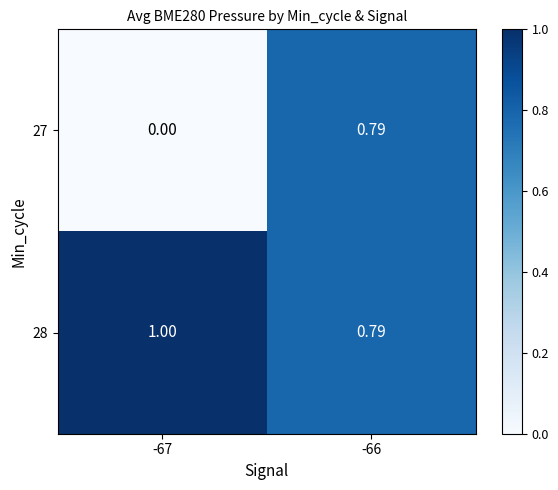

Is the value of 27 at -67 greater than the value of 28 at -66?

No